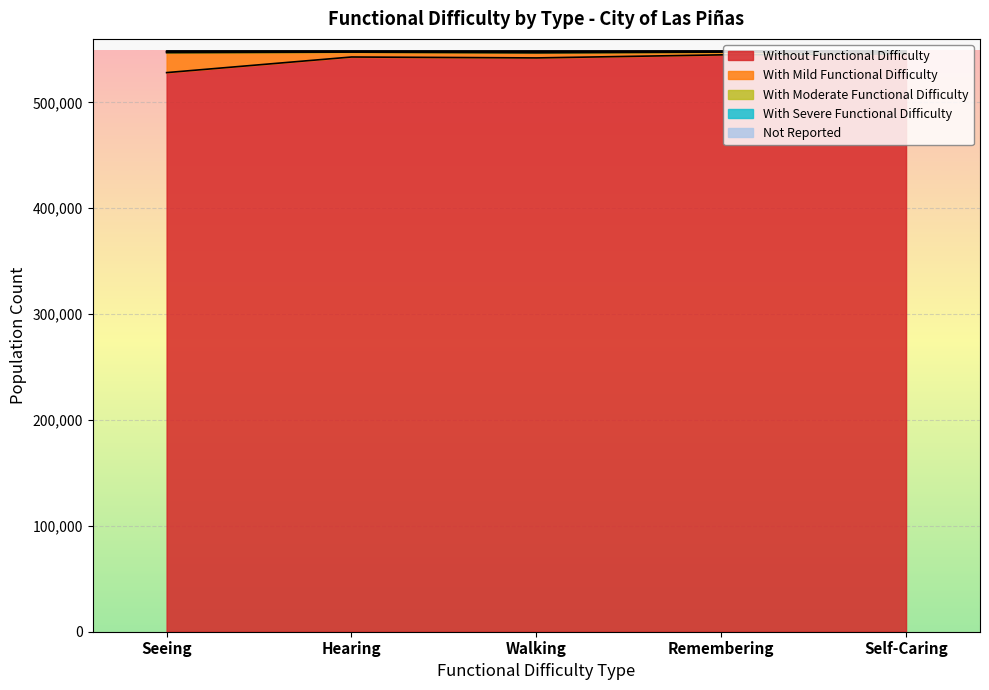

How many Not Reported values are between 548177 and 548178?

4